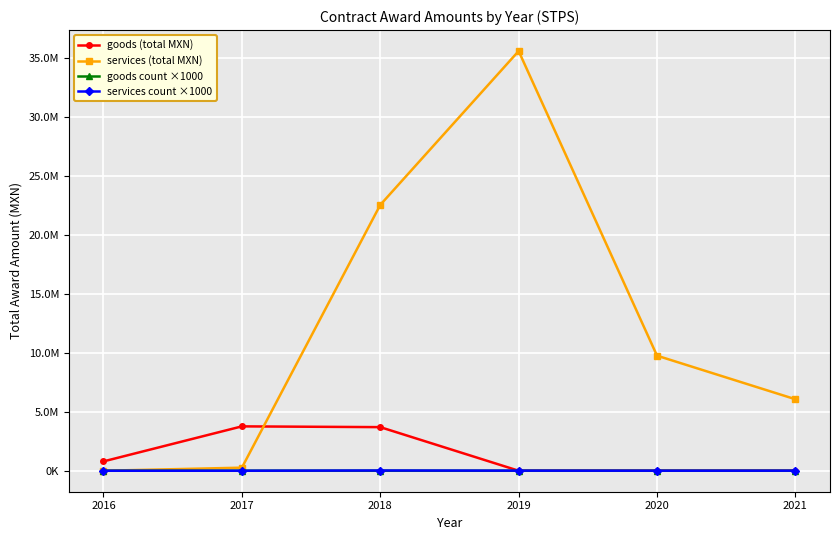

Where do goods count ×1000 and services count ×1000 first cross each other?

2017 and 2018